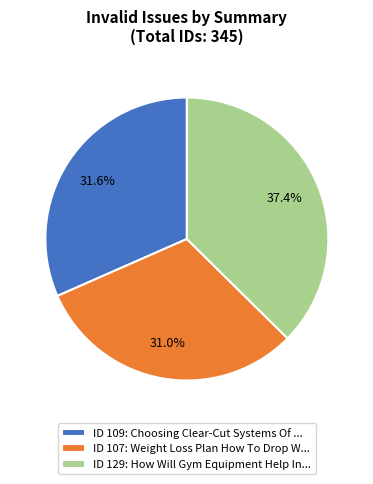

What is the smallest slice in the pie chart?

ID 107: Weight Loss Plan How To Drop W...